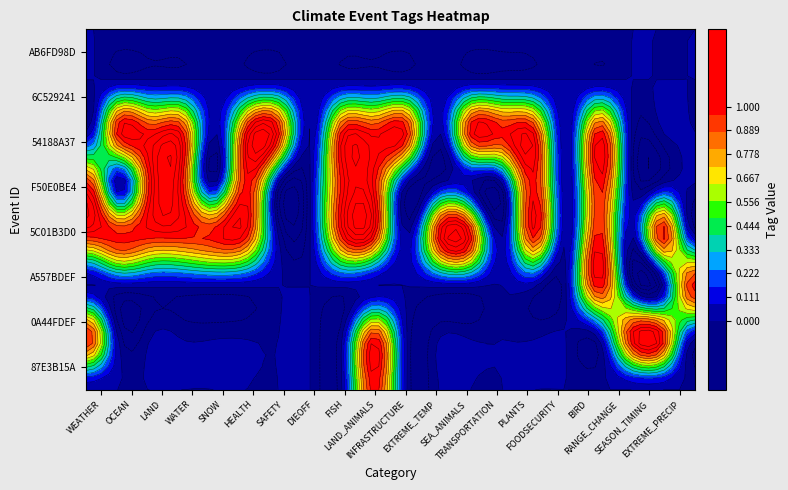

How many categories are shown in the chart?

20